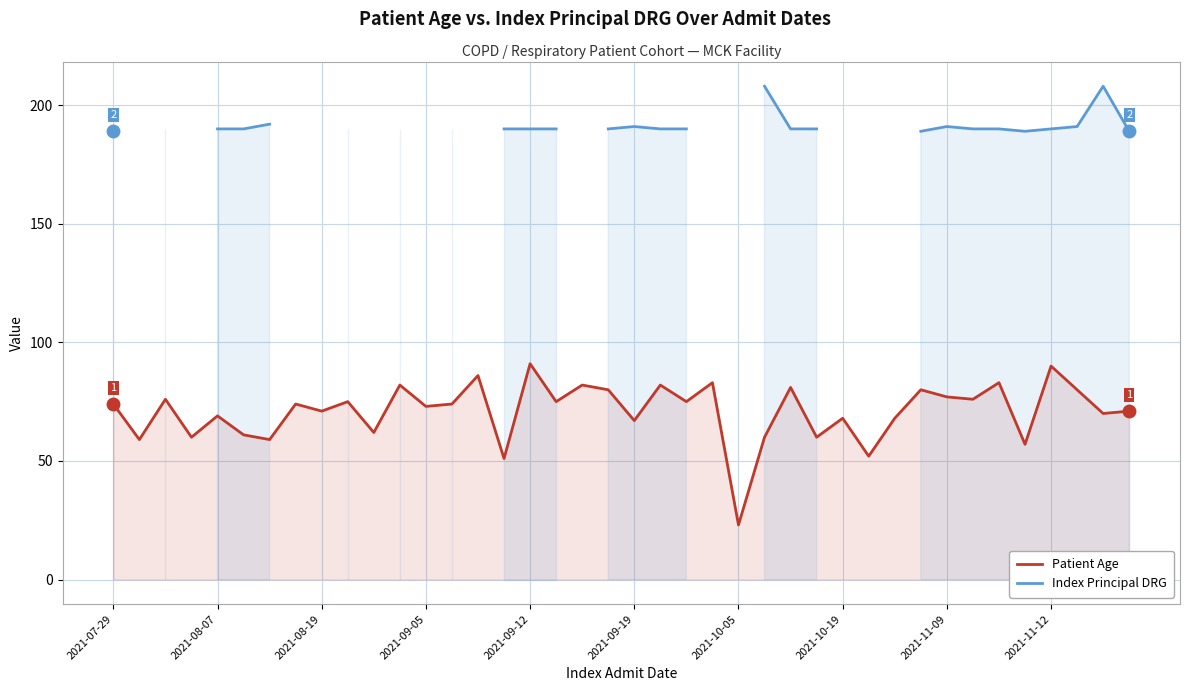

How many values in Index Principal DRG are above zero?

27